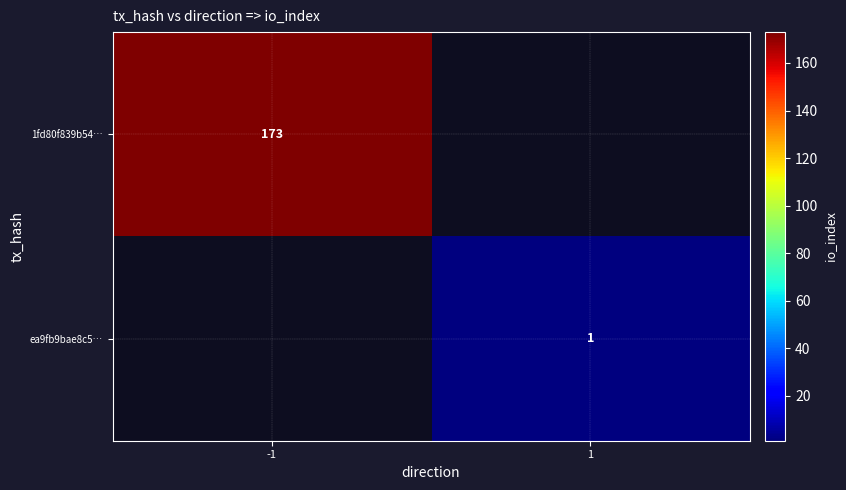

The ea9fb9bae8c5… series shows 0 at 1. True or false?

False